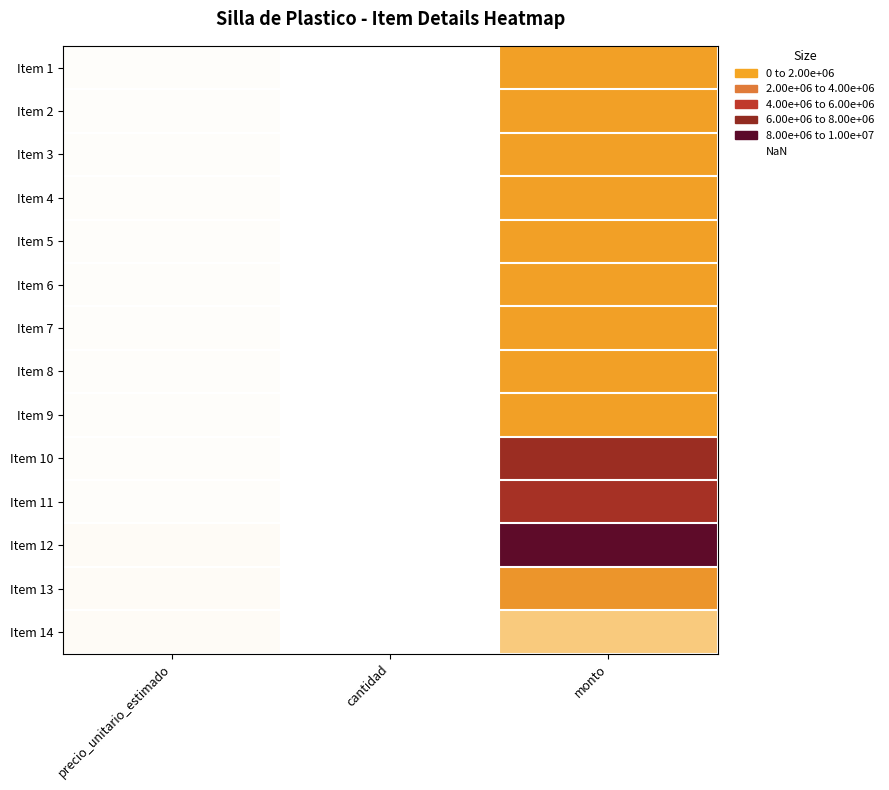

Reading left to right, transcribe all the data shown in this chart.

Item 1: precio_unitario_estimado=68333	cantidad=30	monto=2049990
Item 2: precio_unitario_estimado=68333	cantidad=30	monto=2049990
Item 3: precio_unitario_estimado=68333	cantidad=30	monto=2049990
Item 4: precio_unitario_estimado=68333	cantidad=30	monto=2049990
Item 5: precio_unitario_estimado=68333	cantidad=30	monto=2049990
Item 6: precio_unitario_estimado=68333	cantidad=30	monto=2049990
Item 7: precio_unitario_estimado=68333	cantidad=30	monto=2049990
Item 8: precio_unitario_estimado=68333	cantidad=30	monto=2049990
Item 9: precio_unitario_estimado=68333	cantidad=30	monto=2049990
Item 10: precio_unitario_estimado=68333	cantidad=100	monto=6833300
Item 11: precio_unitario_estimado=55333	cantidad=115	monto=6363295
Item 12: precio_unitario_estimado=88667	cantidad=100	monto=8866700
Item 13: precio_unitario_estimado=72000	cantidad=35	monto=2520000
Item 14: precio_unitario_estimado=72000	cantidad=15	monto=1080000